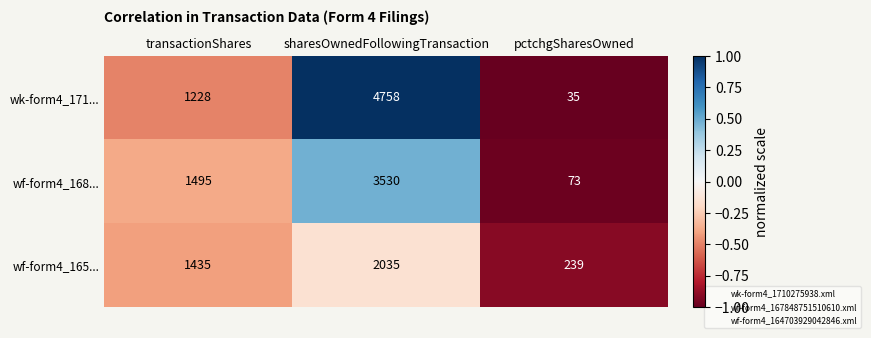

How many data points does each series have?

3